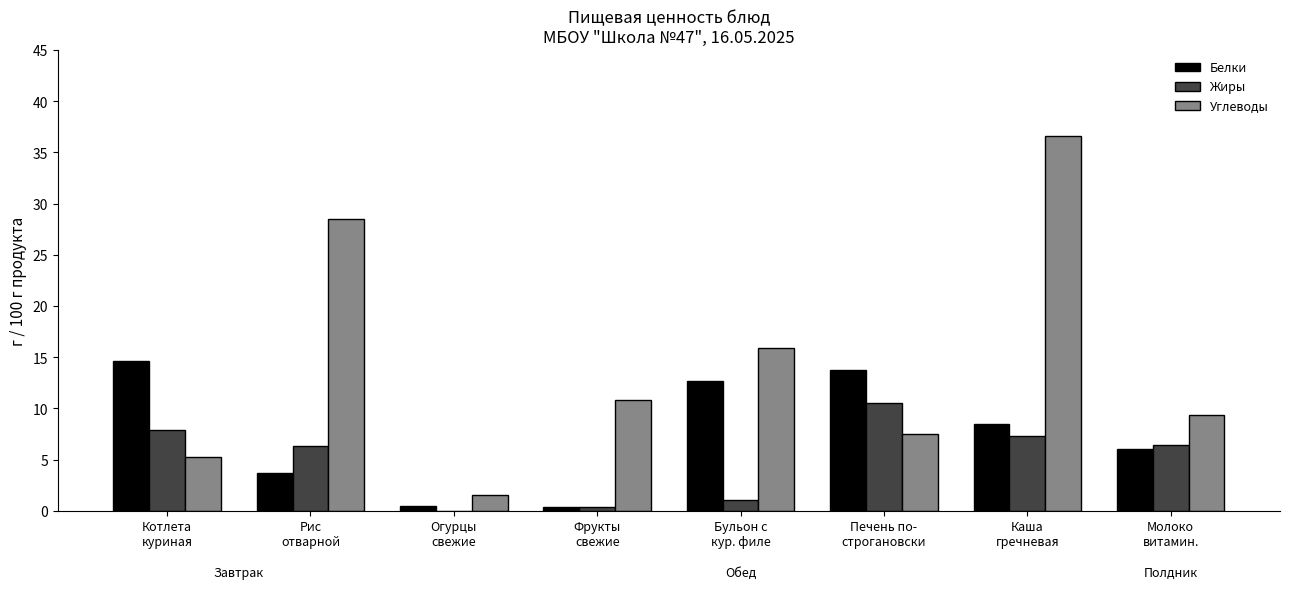

What is the maximum value for Жиры?

10.5